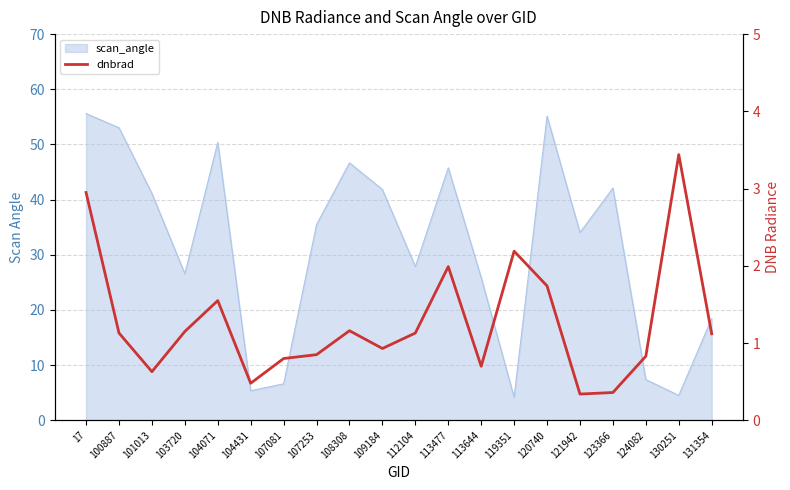

Reading left to right, extract all data points from this chart.

17=3.0	100887=1.1	101013=0.6	103720=1.1	104071=1.6	104431=0.5	107081=0.8	107253=0.8	108308=1.2	109184=0.9	112104=1.1	113477=2.0	113644=0.7	119351=2.2	120740=1.7	121942=0.3	123366=0.4	124082=0.8	130251=3.4	131354=1.1